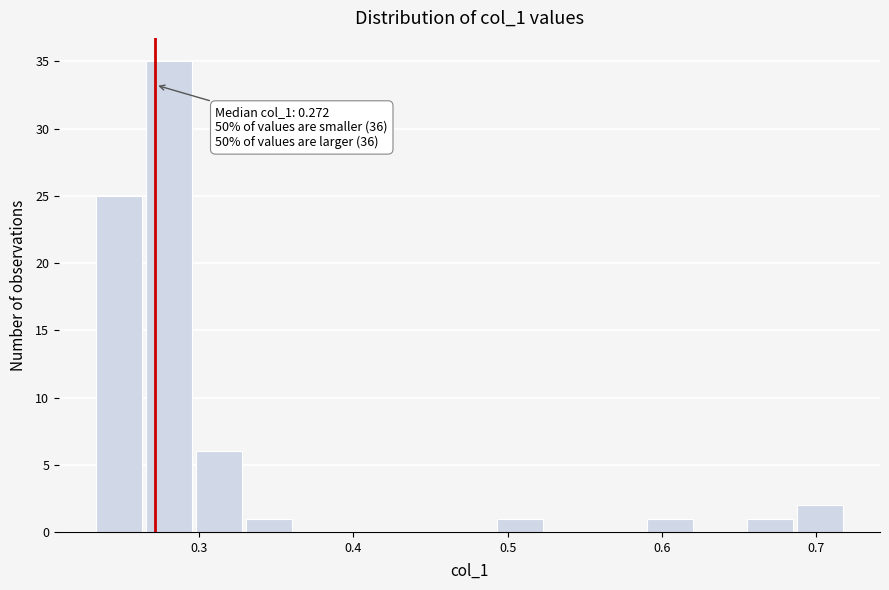

Read against the x-axis, roughly where is the centre of the tallest bar?

0.28